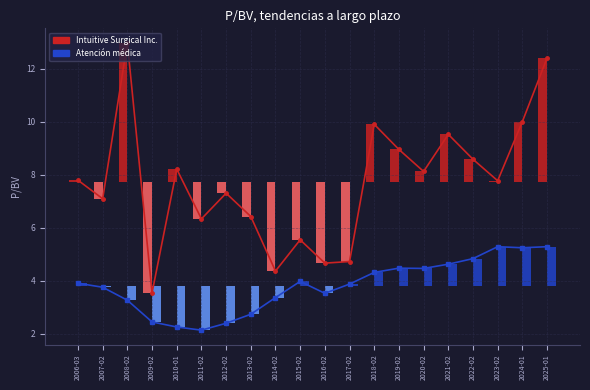

Which series has the largest total across all categories?

Intuitive Surgical Inc. (line)